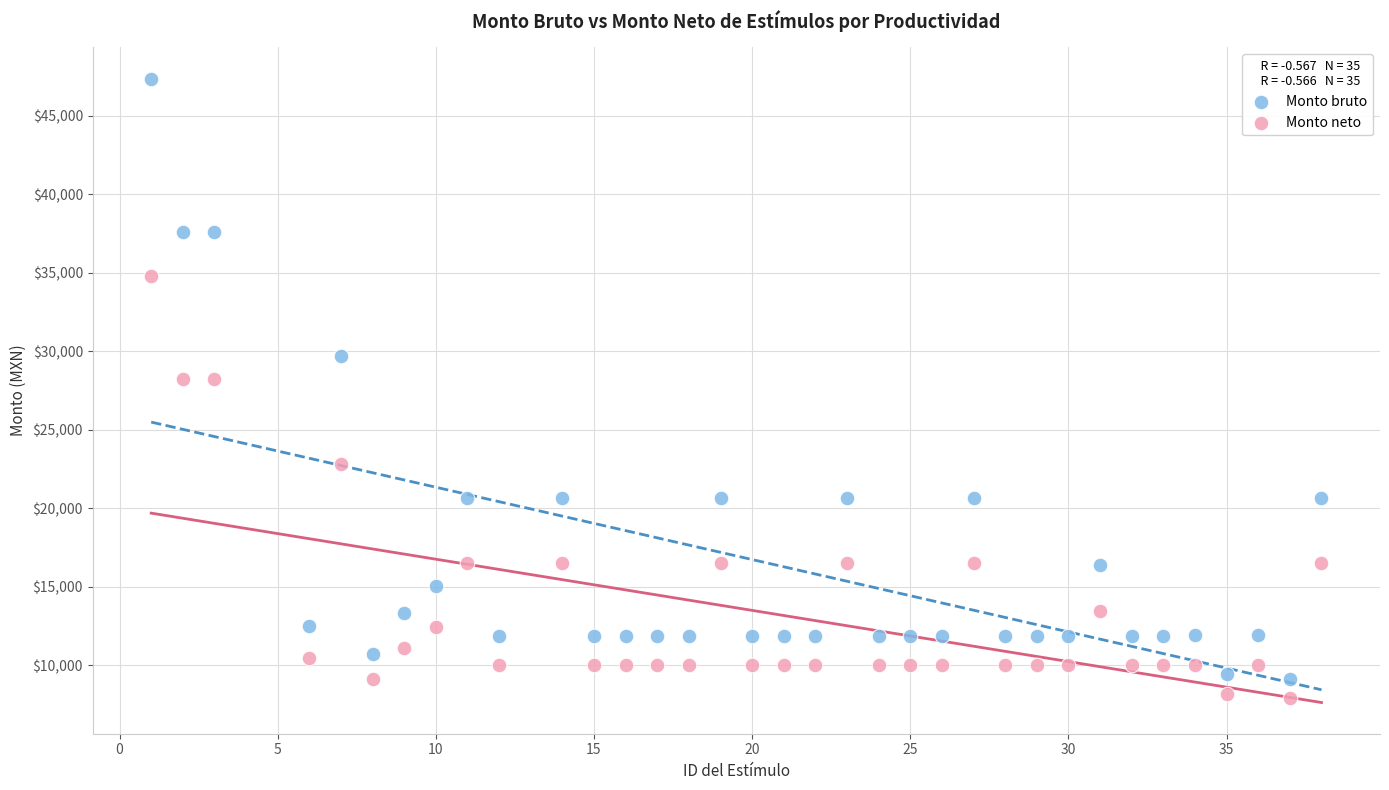

What are all the series names shown in the legend?

Monto bruto, Monto neto